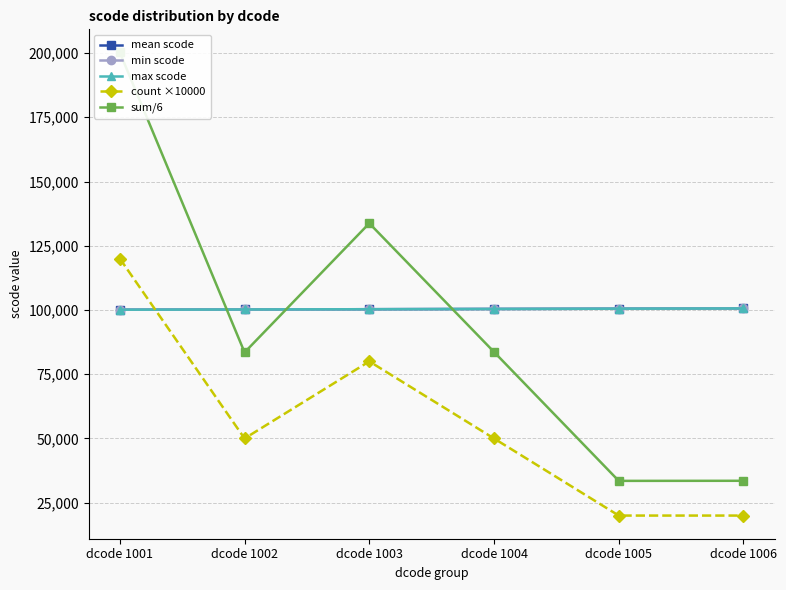

What is the minimum value for min scode?

100101.0